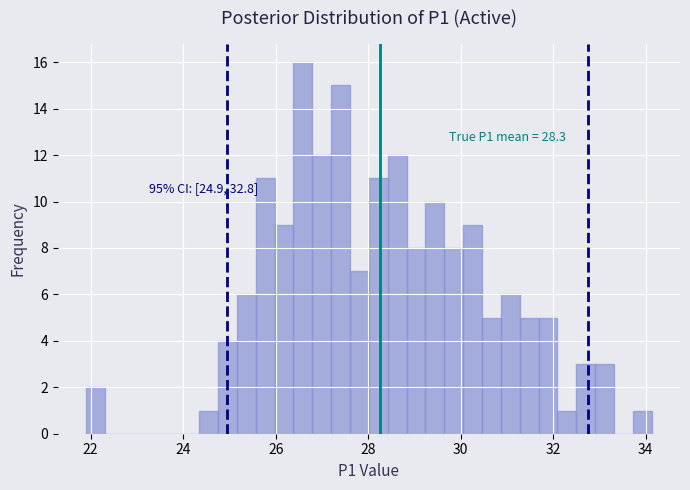

Read against the x-axis, roughly where is the centre of the tallest bar?

26.6